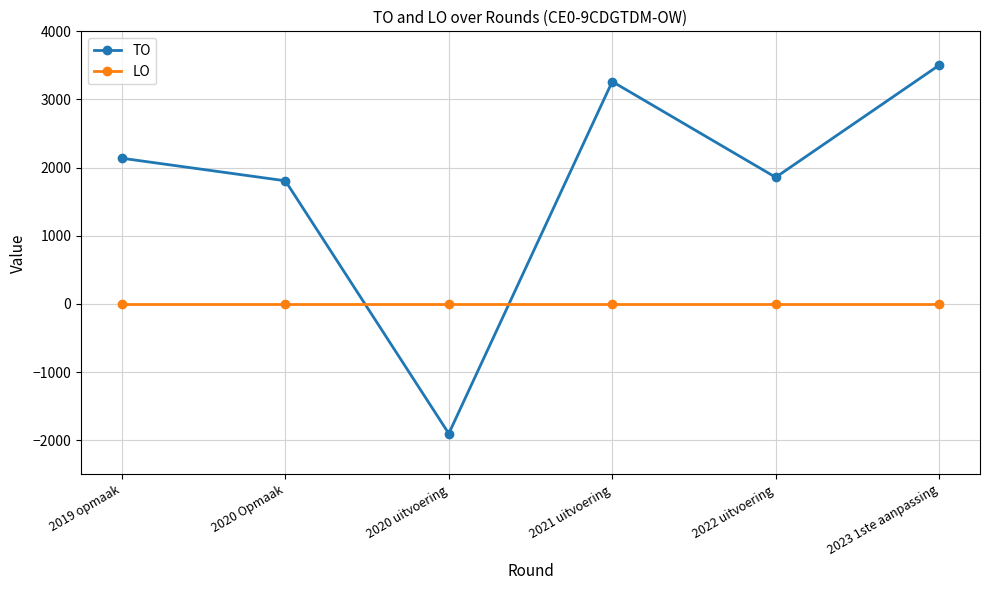

Is the value of TO at 2022 uitvoering greater than the value of LO at 2023 1ste aanpassing?

Yes